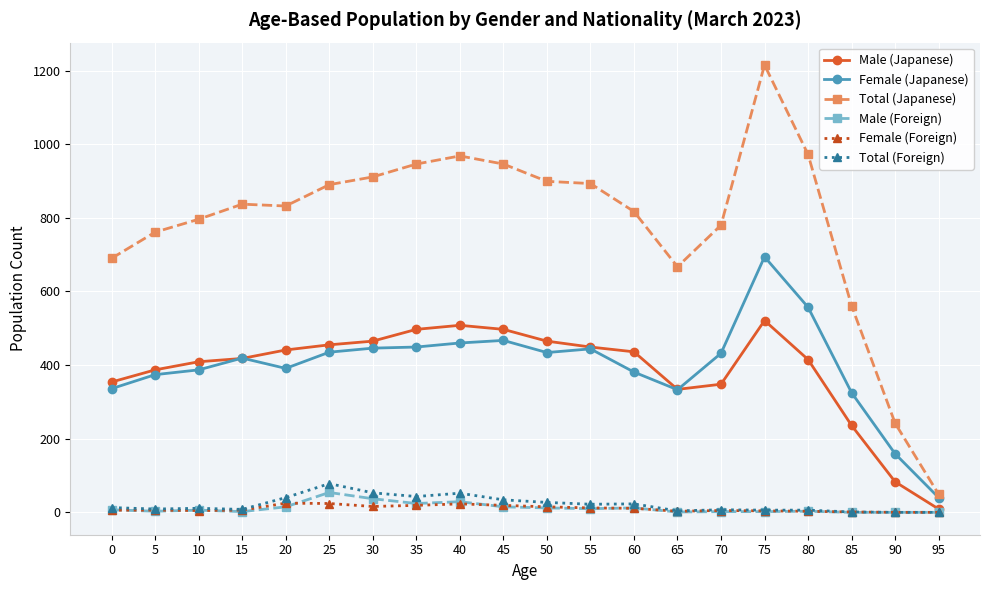

Is it true that Total (Japanese) equals 832 at 20?

True